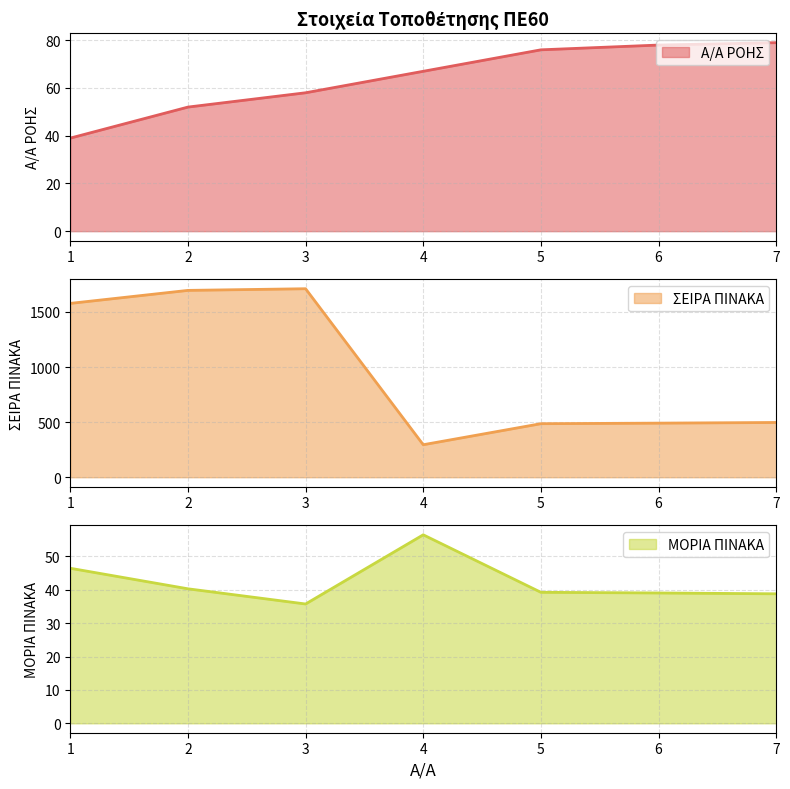

At which label is Α/Α ΡΟΗΣ closest to 59?

3